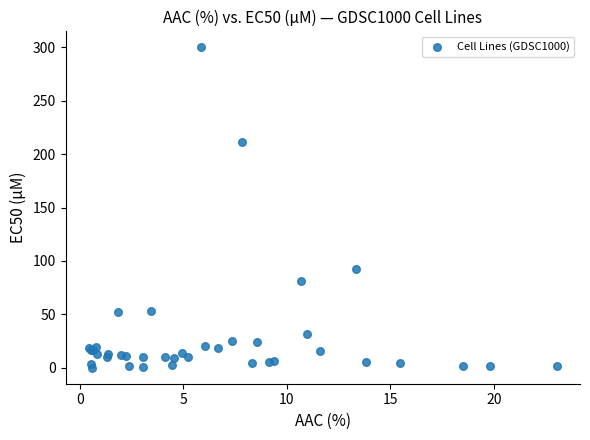

What Y value in the scatter plot is closest to 150?

92.3